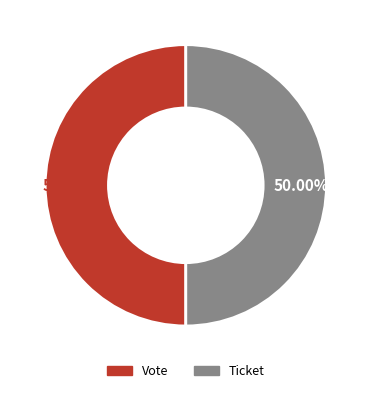

Combined, do Vote and Ticket account for over 50%?

Yes